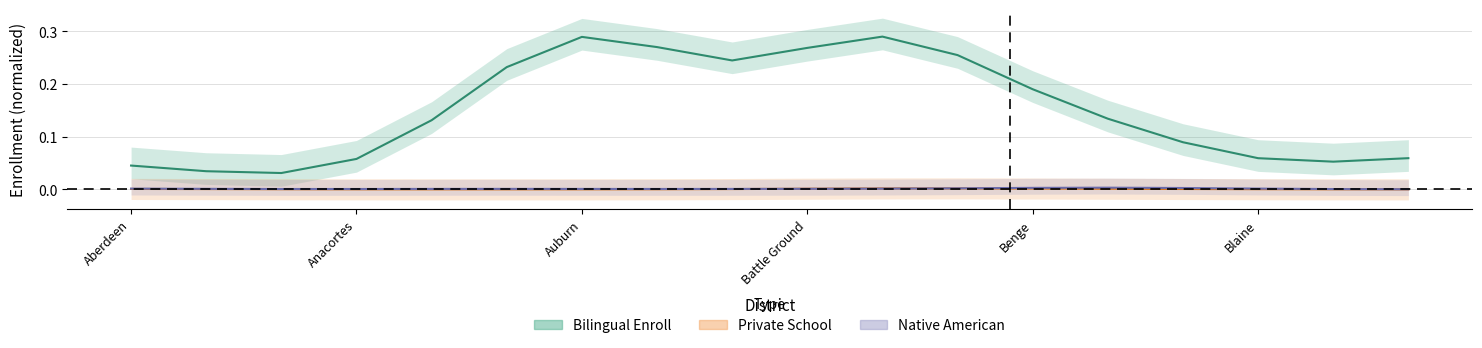

What are all the series names shown in the legend?

Bilingual Enroll, Private School, Native American